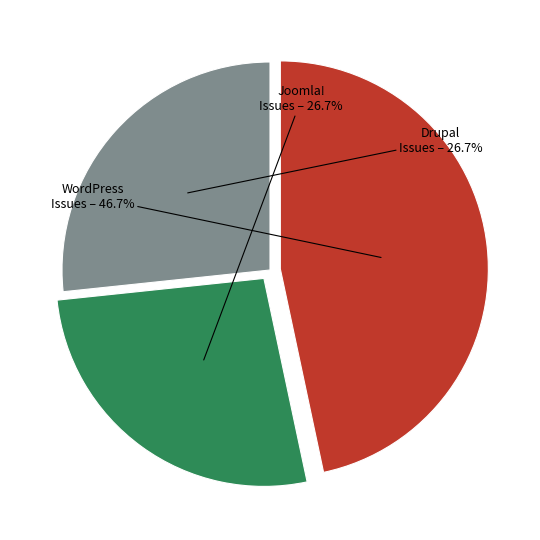

Is there a majority slice in this chart?

No